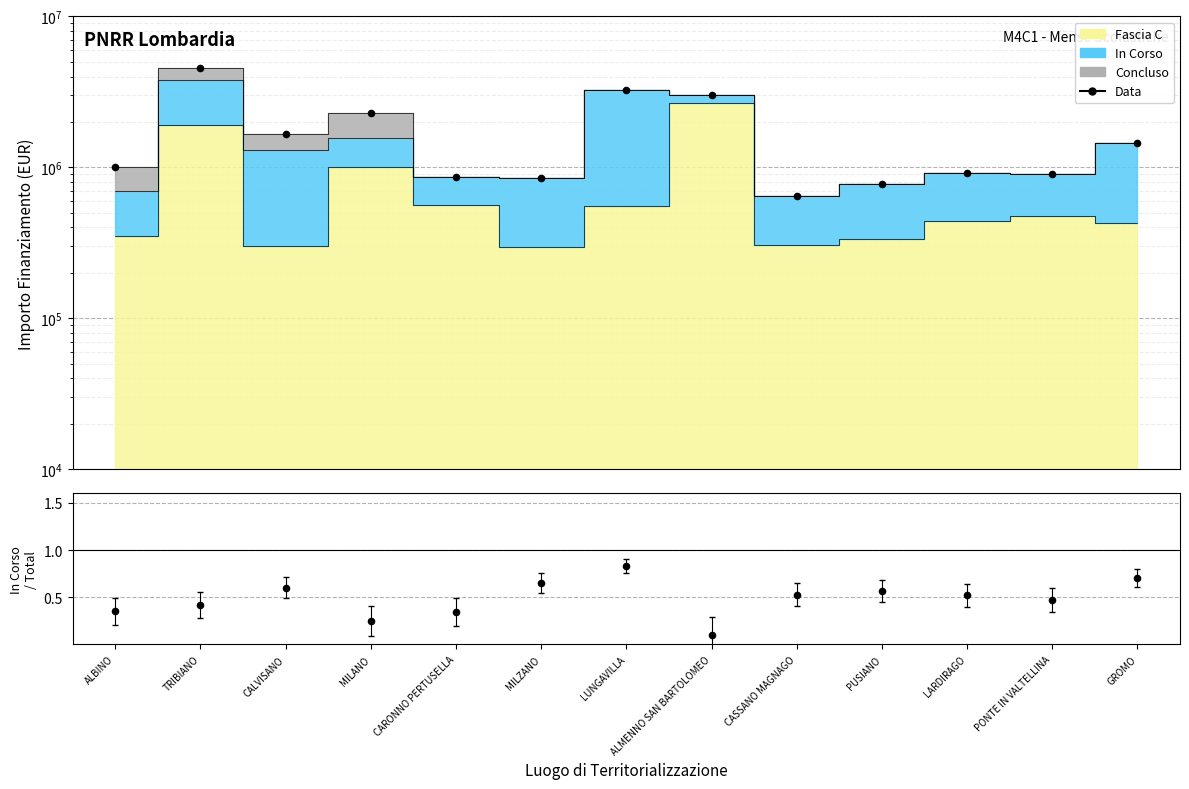

At how many categories does at least one series exceed 2313292?

3